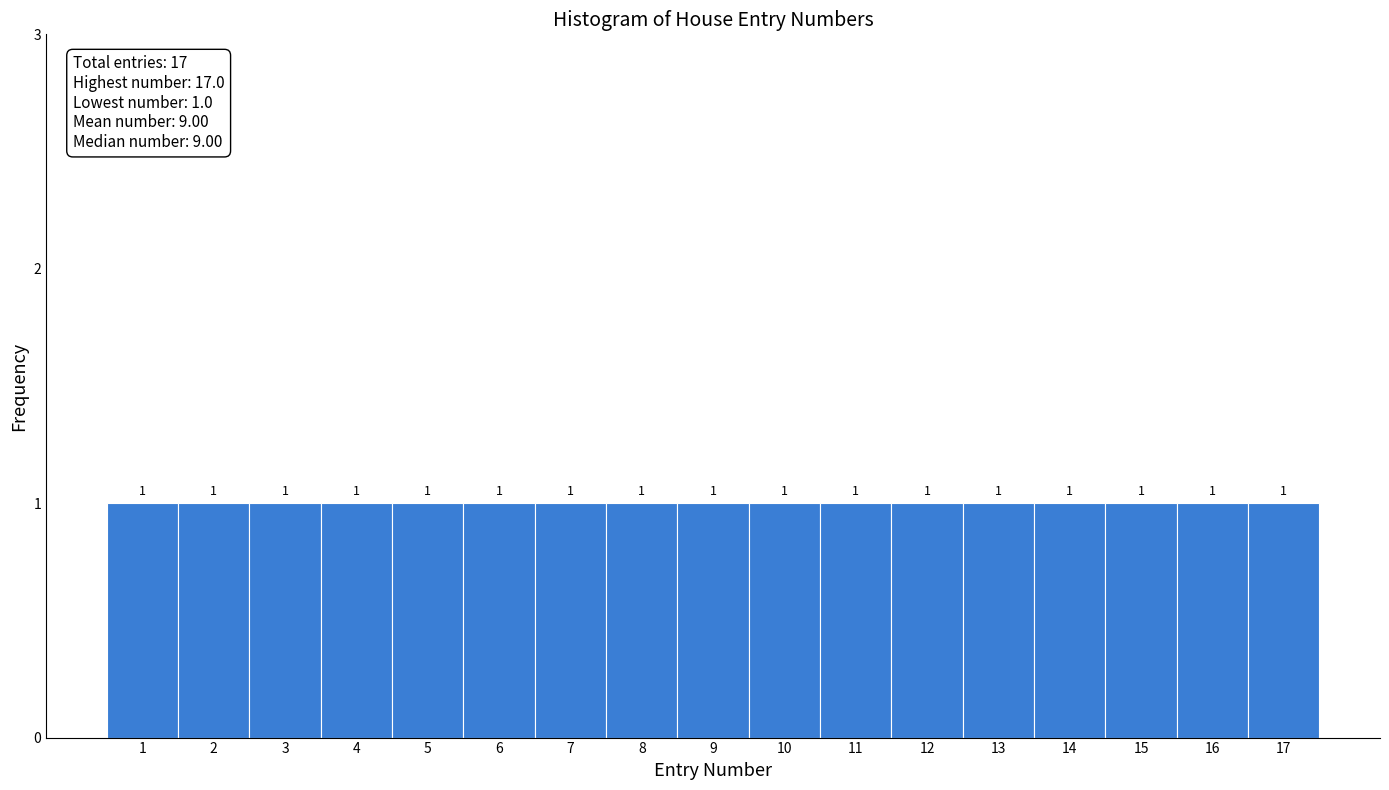

Reading left to right, transcribe this chart: for each bar, give the range it covers on the x-axis and its height.

0.5 to 1.5: 1
1.5 to 2.5: 1
2.5 to 3.5: 1
3.5 to 4.5: 1
4.5 to 5.5: 1
5.5 to 6.5: 1
6.5 to 7.5: 1
7.5 to 8.5: 1
8.5 to 9.5: 1
9.5 to 10.5: 1
10.5 to 11.5: 1
11.5 to 12.5: 1
12.5 to 13.5: 1
13.5 to 14.5: 1
14.5 to 15.5: 1
15.5 to 16.5: 1
16.5 to 17.5: 1